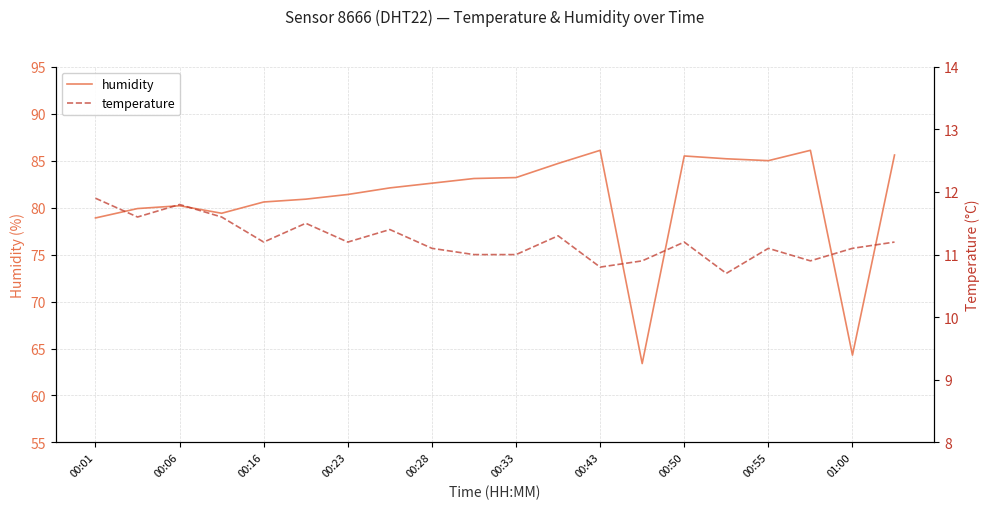

How many interior local valleys does the humidity series have?

4